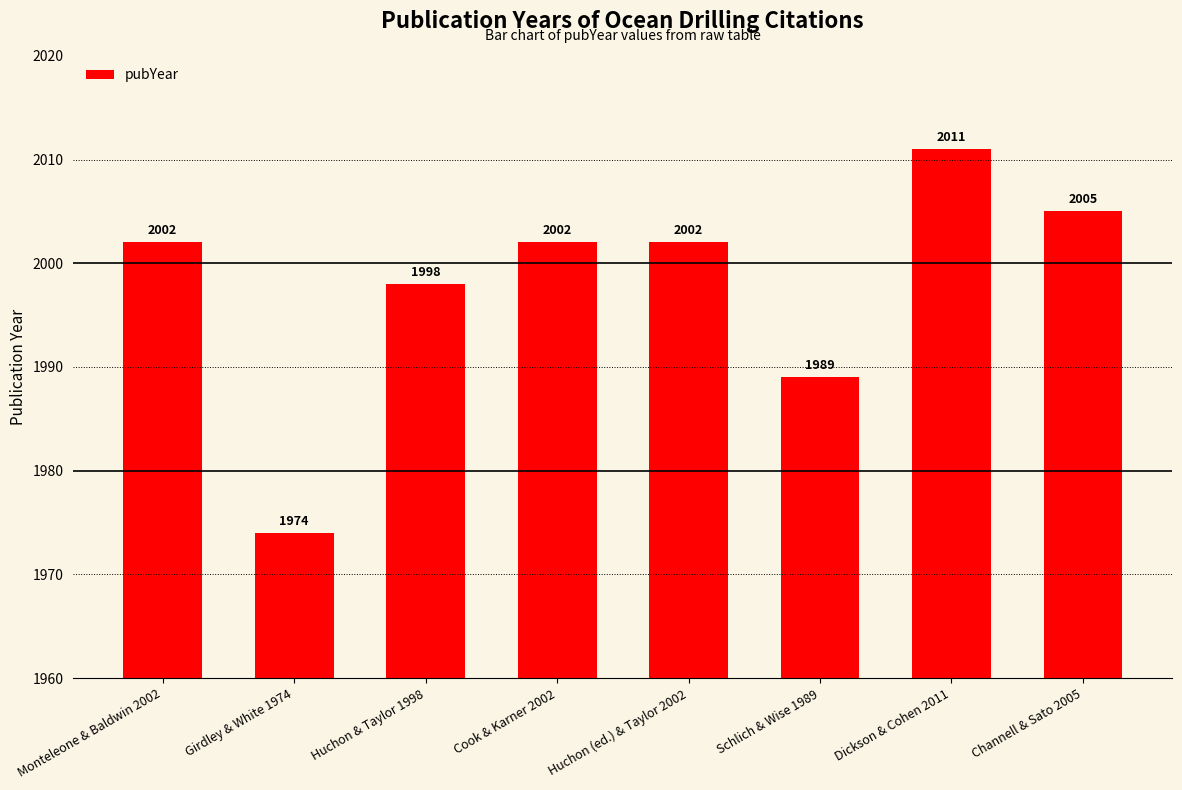

Which label corresponds to the smallest value in the chart?

Girdley & White 1974